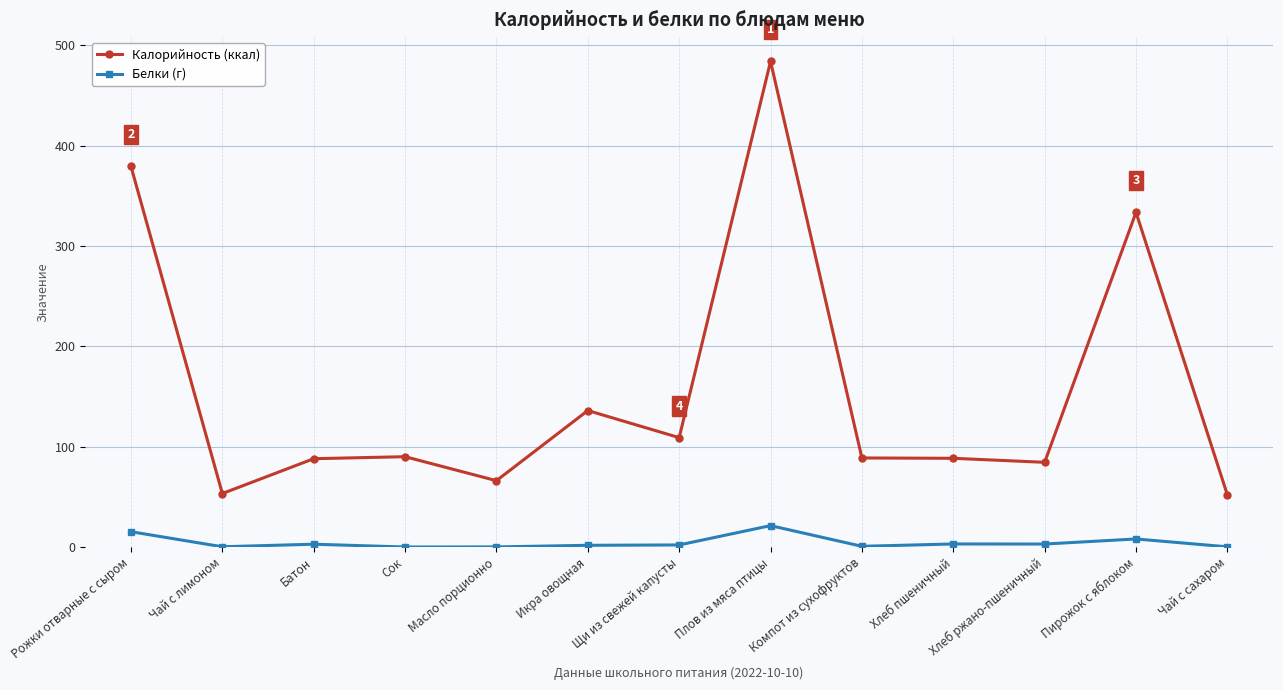

What is the maximum value for Калорийность (ккал)?

483.9